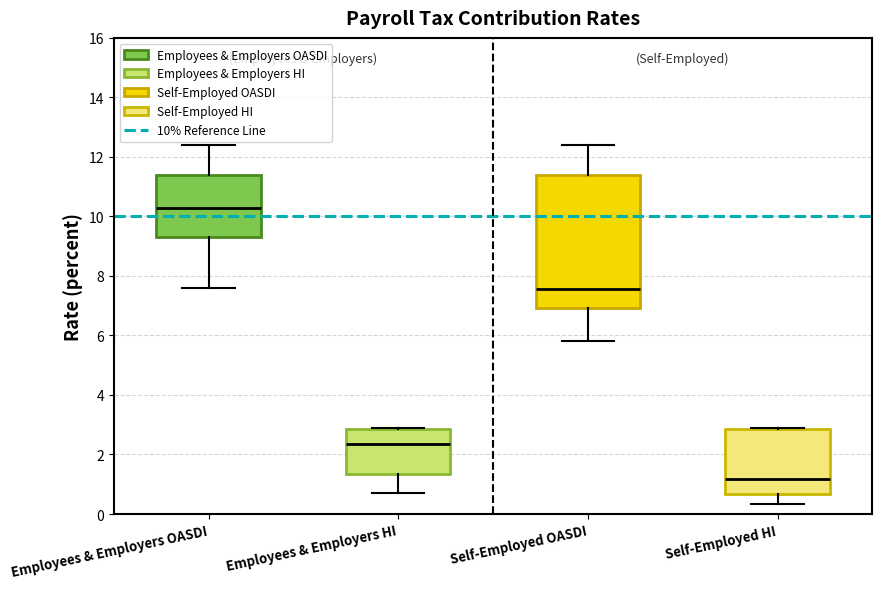

Comparing the boxes themselves (not the whiskers), which one is the tallest?

Self-Employed OASDI